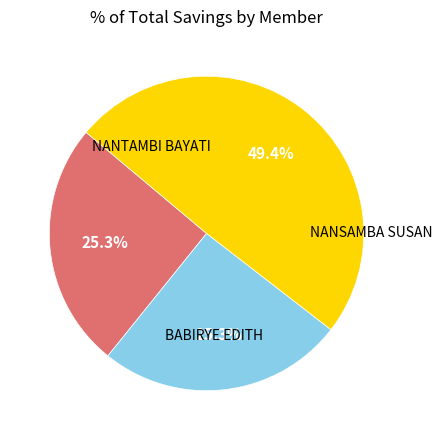

Is there any slice that represents more than half of the pie?

No